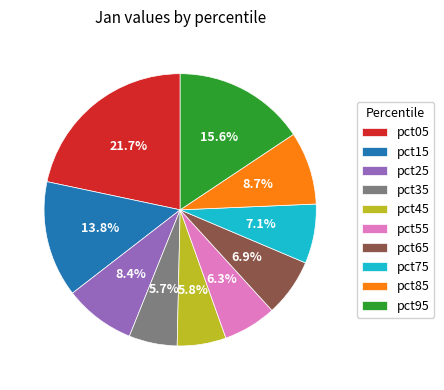

To the nearest percent, what is the difference between the largest and smallest slice percentages?

16%